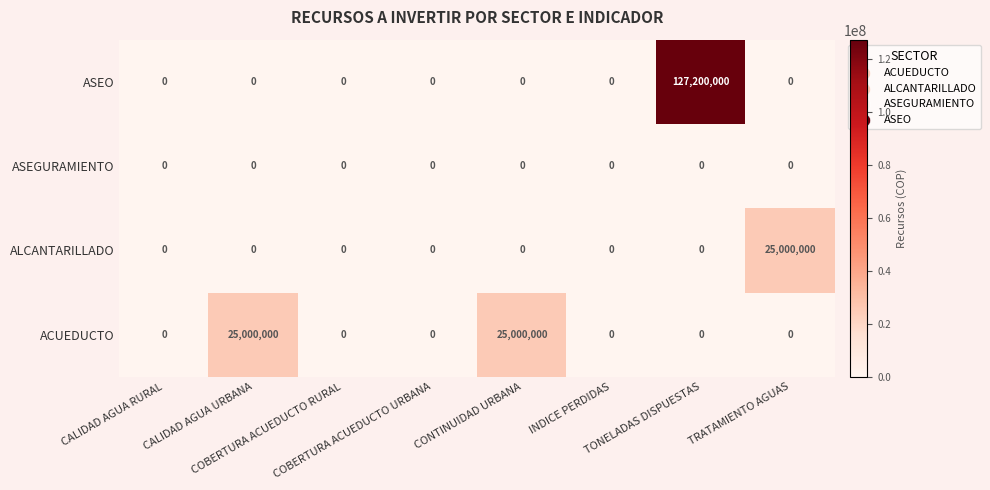

At which category is the sum across all series the highest?

TONELADAS DISPUESTAS